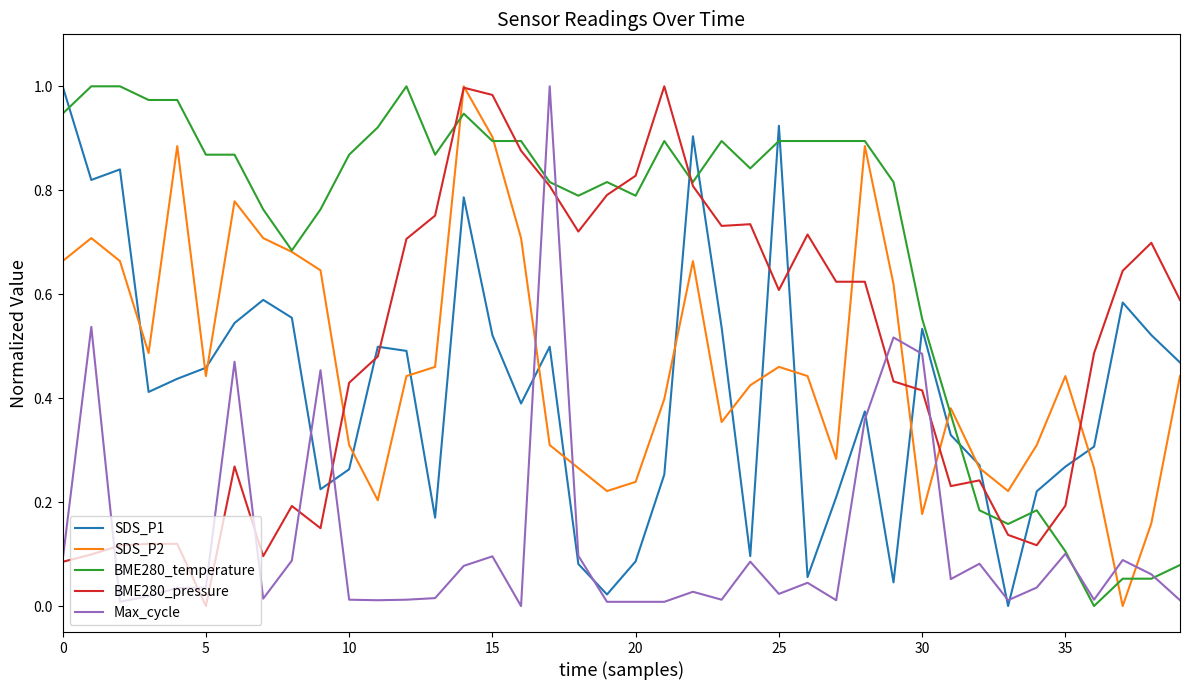

Which series ends up on top after the final intersection of BME280_pressure and SDS_P1?

BME280_pressure